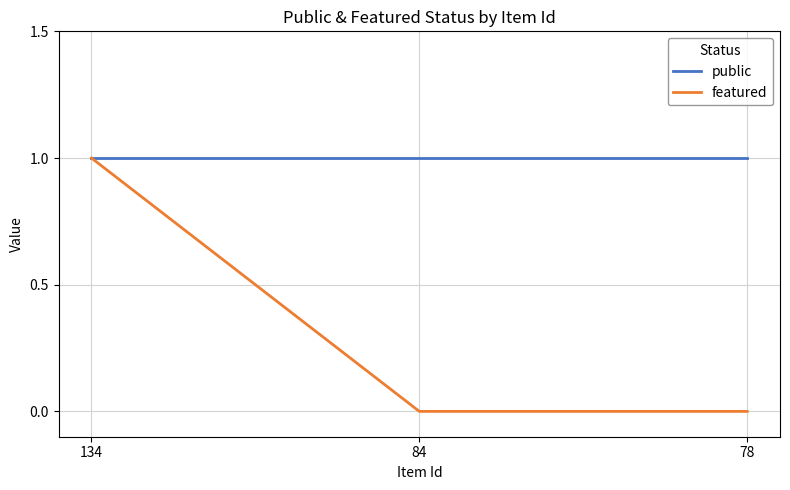

Reading left to right, extract all data points from this chart.

public: 134=1	84=1	78=1
featured: 134=1	84=0	78=0